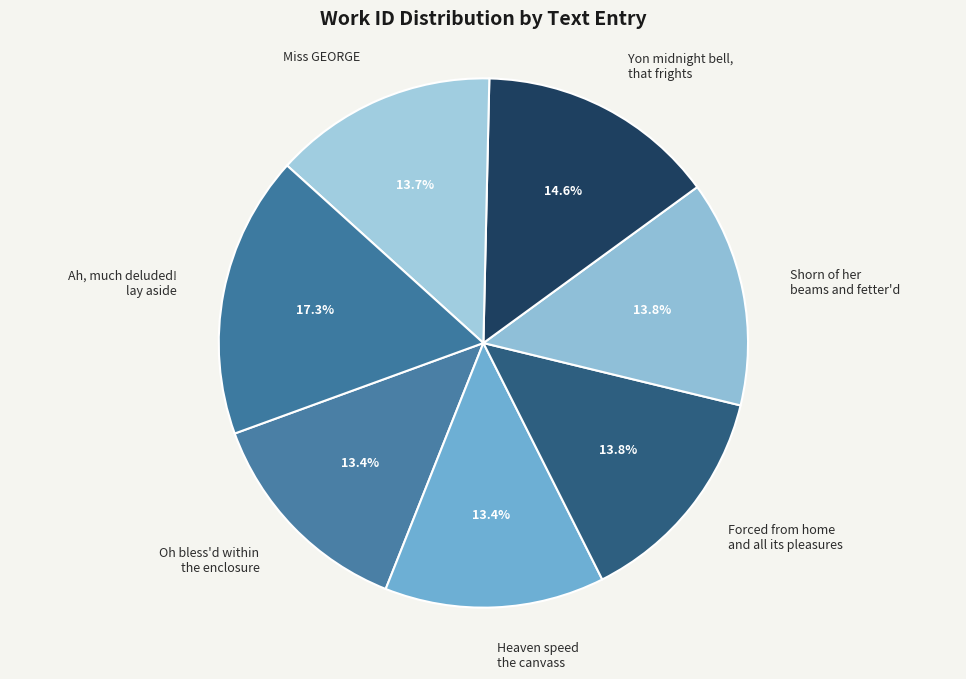

How many segments does this pie chart have?

7